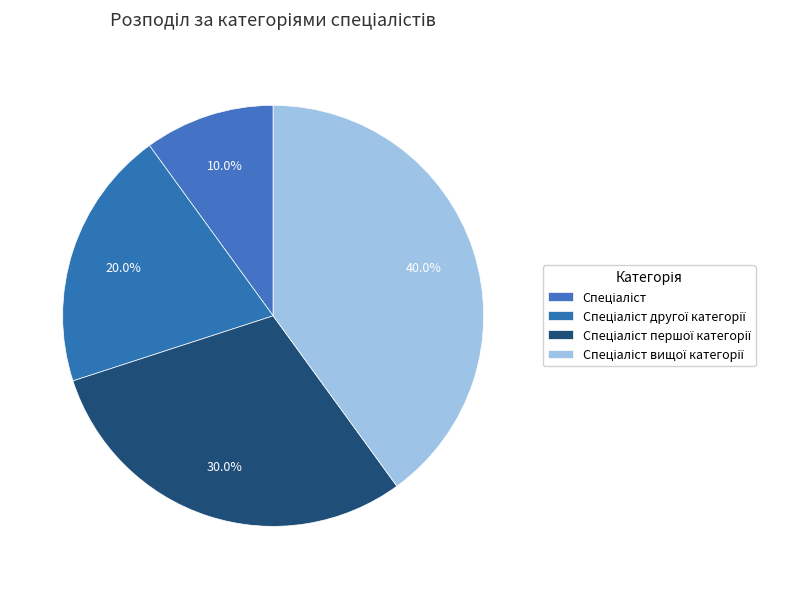

Count the number of slices in the pie.

4